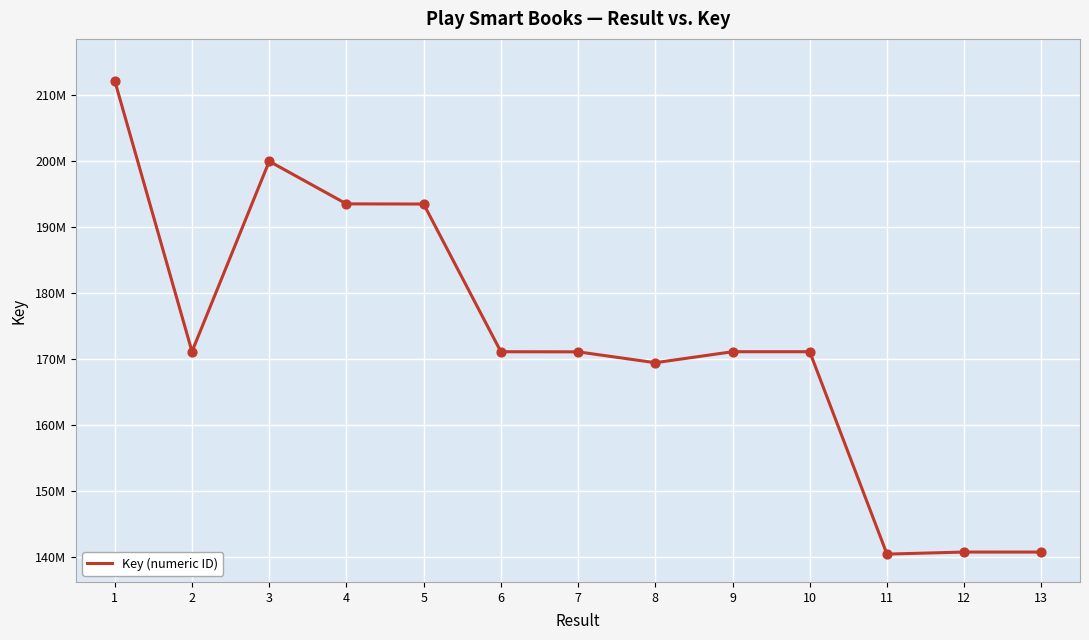

Is this an area chart (filled region under the line)?

No